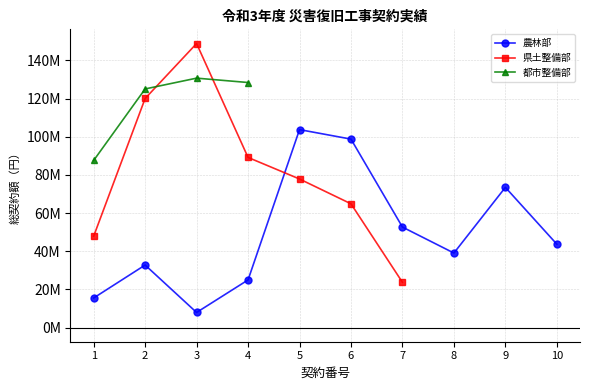

Is it true that 県土整備部 equals 47855500.0 at 1?

True